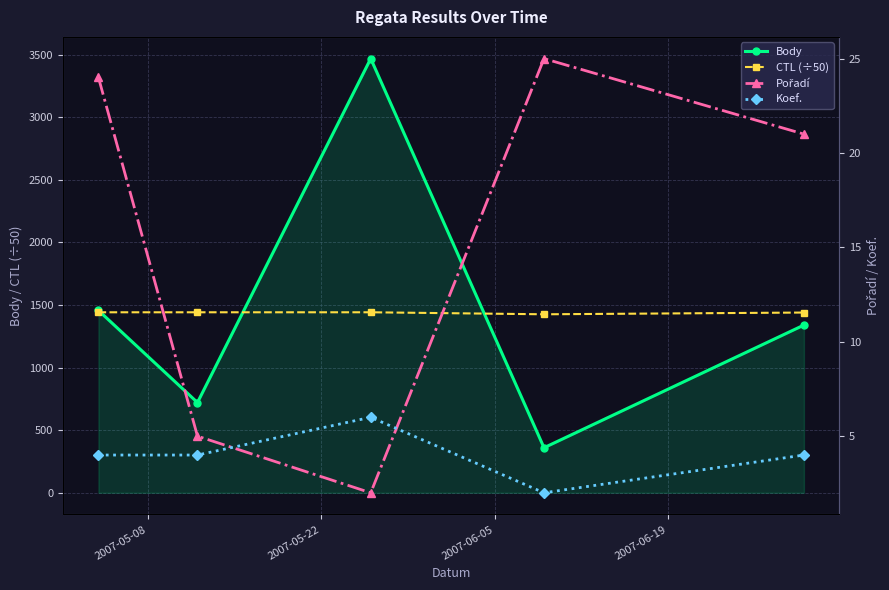

What is the difference between the second highest and second lowest values in the CTL (÷50) series?

2.0